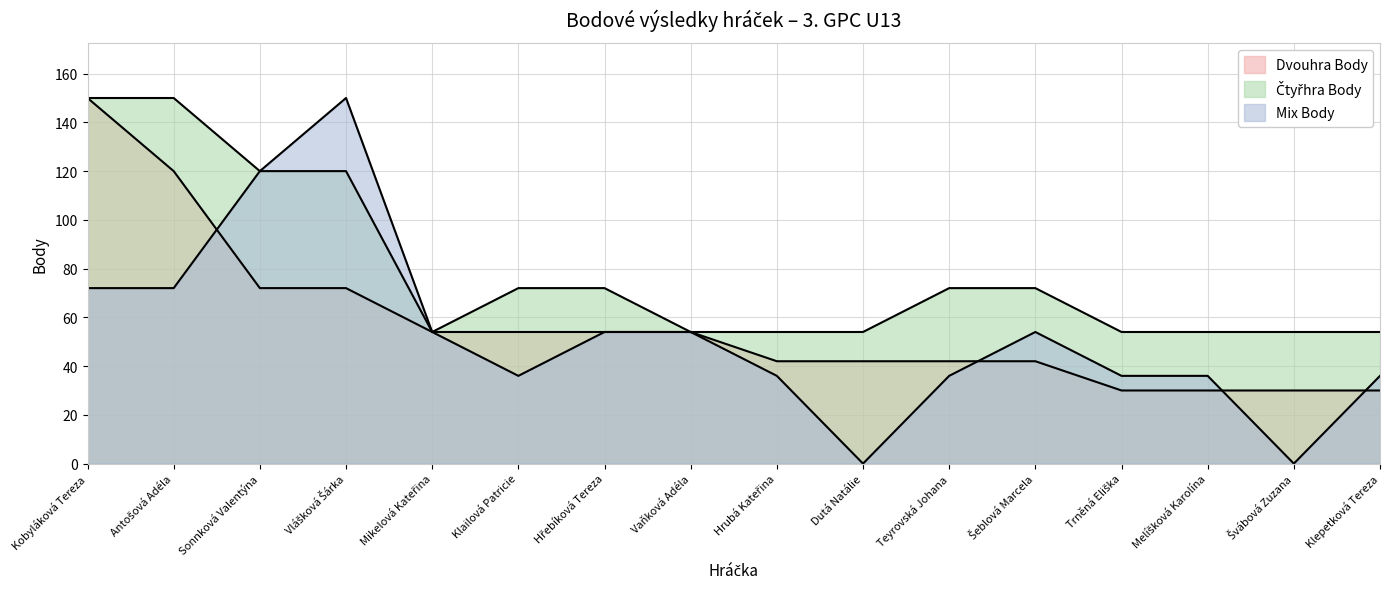

What is the difference between the highest and lowest values at Dutá Natálie?

54